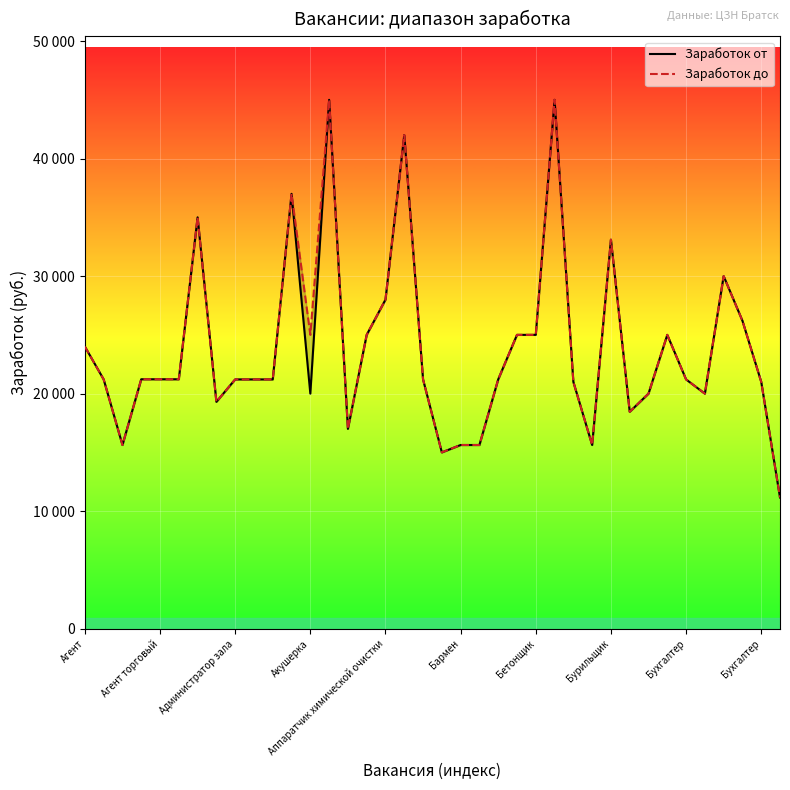

Between 15 and 26, which is larger?

15